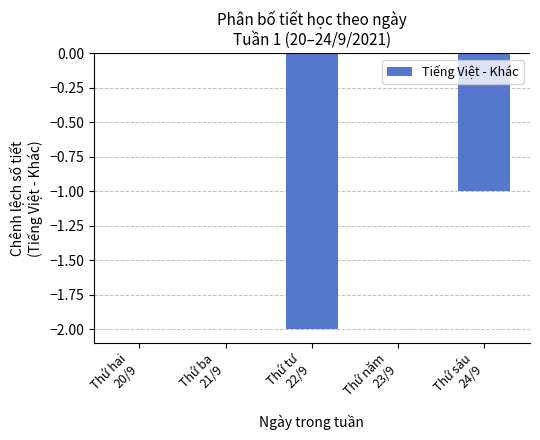

What is the sum of all values?

-3